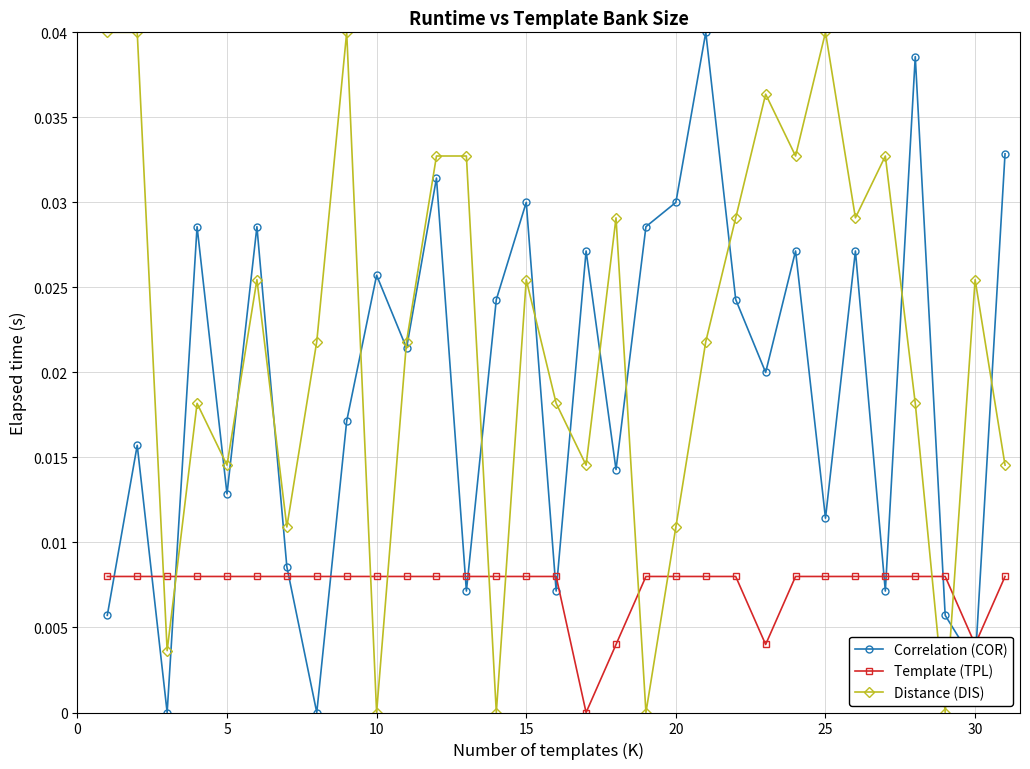

Which series has the largest total across all categories?

Distance (DIS)